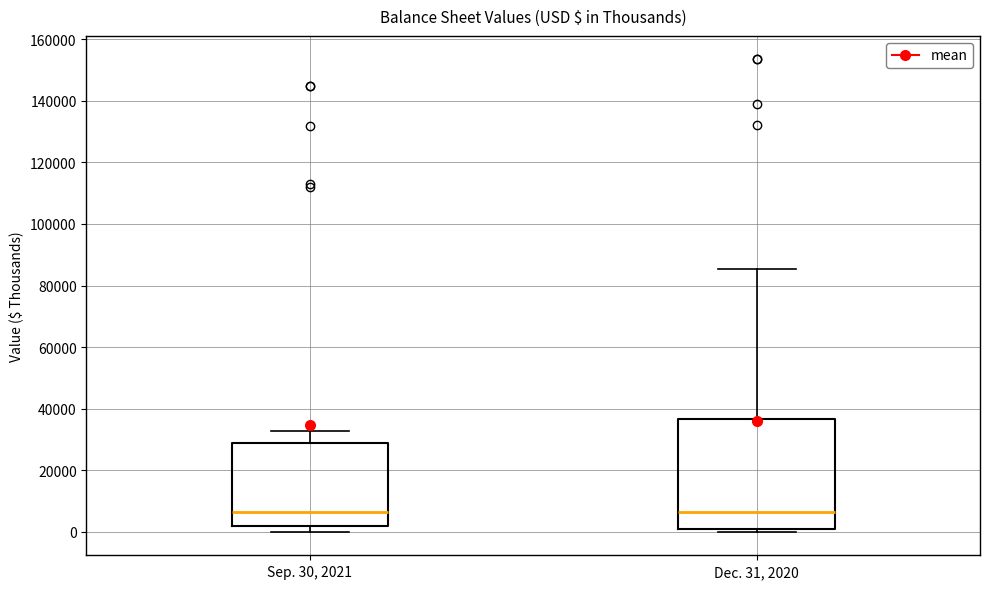

Reading left to right, transcribe this box plot: for each box, give where its median line is, the range the box spans, and where its two whiskers end, as read against the y-axis. The values are not printed on the chart, so give them approximately, as read against the axis.

Sep. 30, 2021: median 6000, box 2000 to 28000, whiskers 0 to 32000
Dec. 31, 2020: median 6000, box 0 to 36000, whiskers 0 (just below the box's lower edge) to 86000